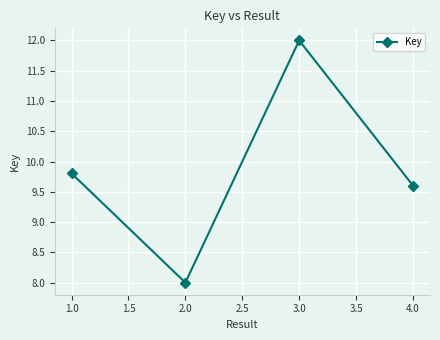

Is it true that the value at 3.0 is 5.6?

False